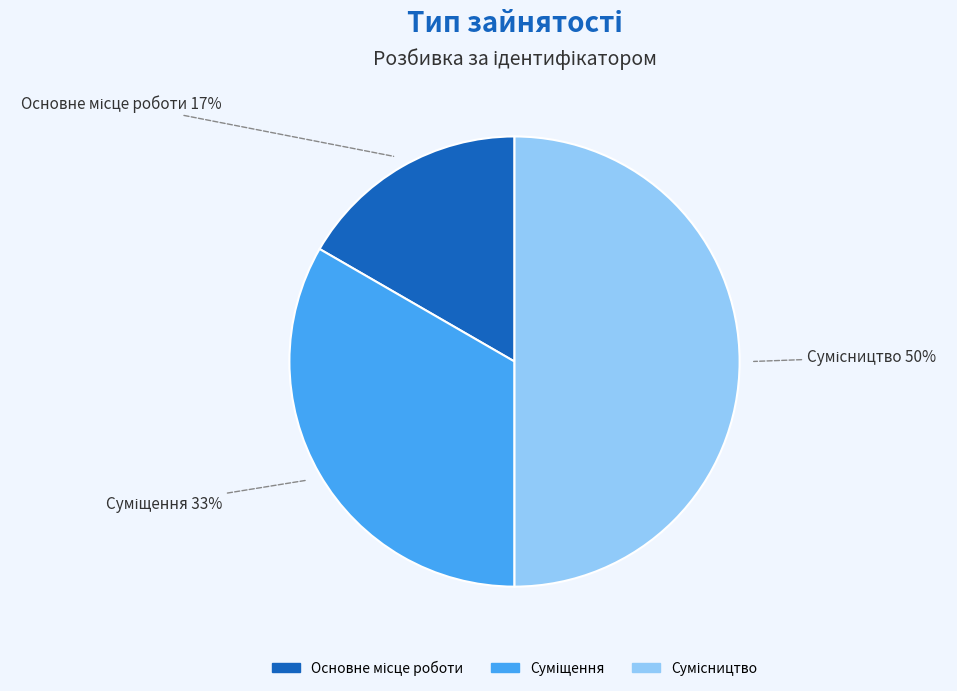

How many segments does this pie chart have?

3